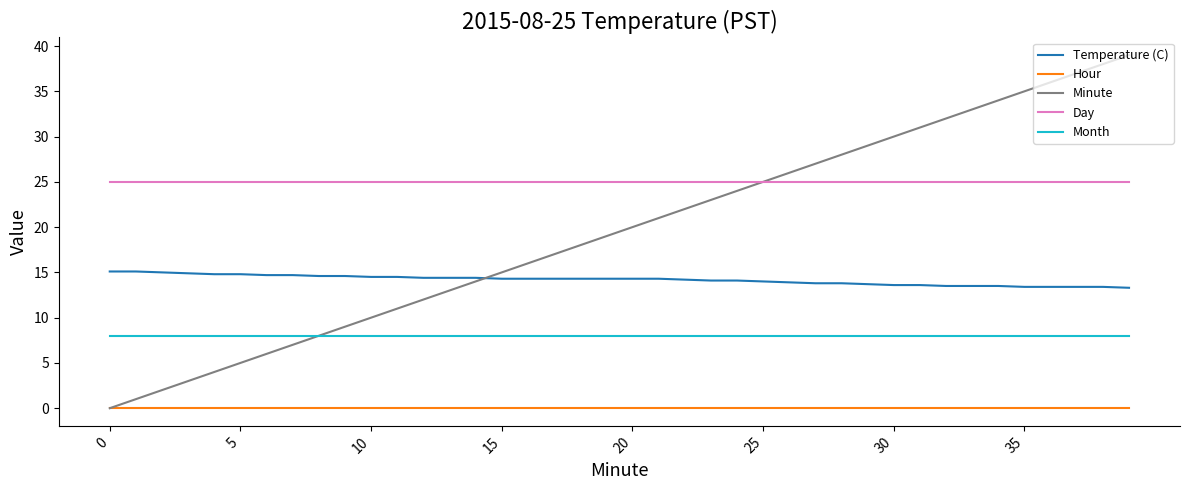

What is the highest value of the Temperature (C) series?

15.1